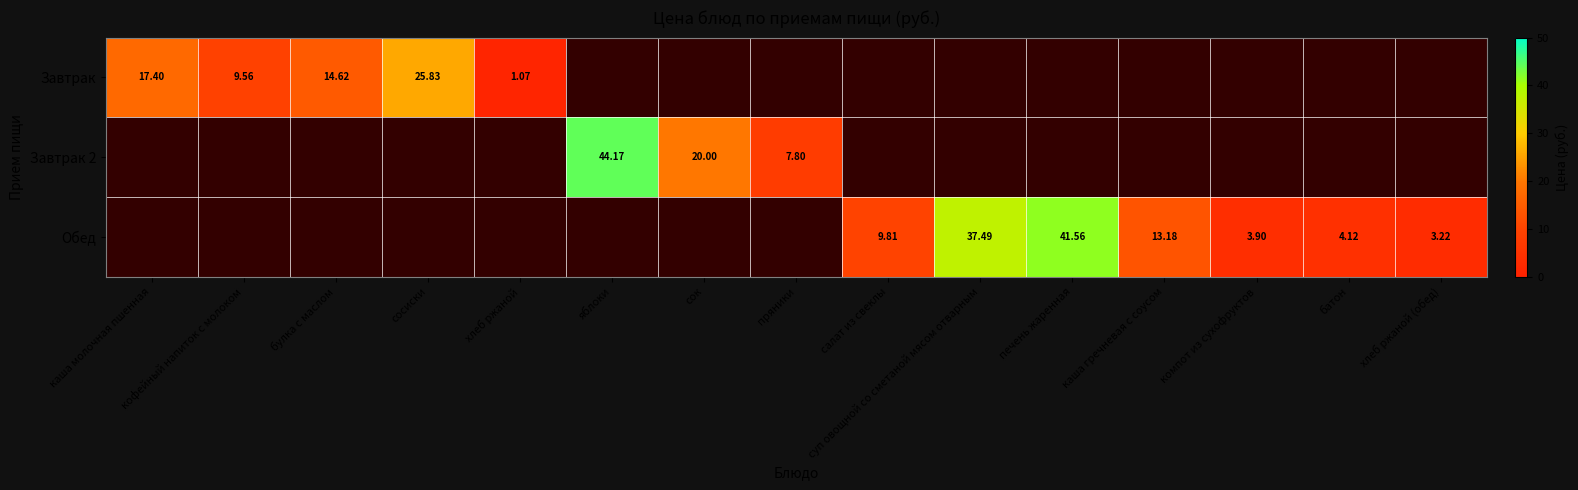

What is the sum of the Завтрак values at каша молочная пшенная and сок?

17.4